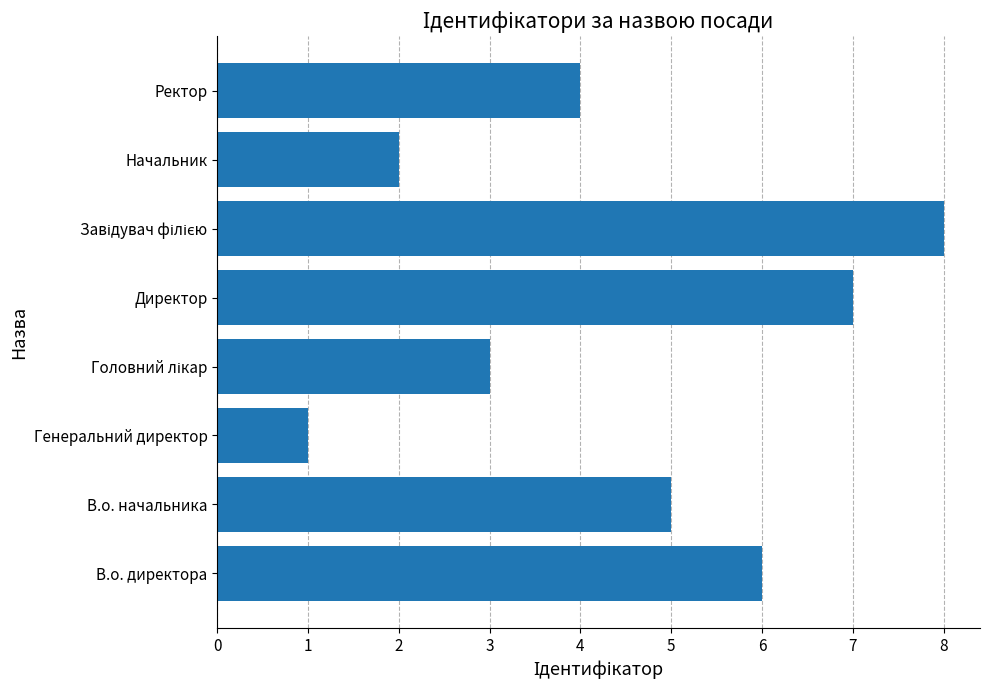

What is the difference between the maximum and second lowest values?

6